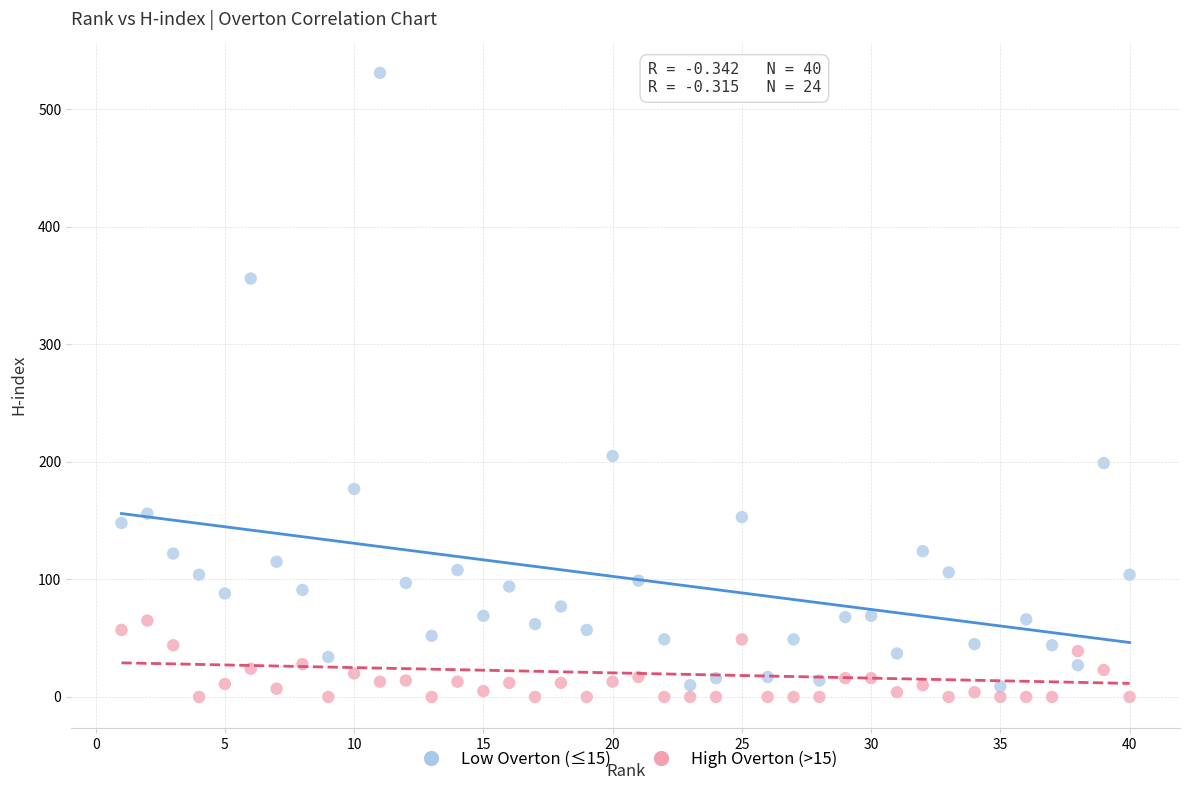

Across all data points, what is the range of X values (max minus min)?

39